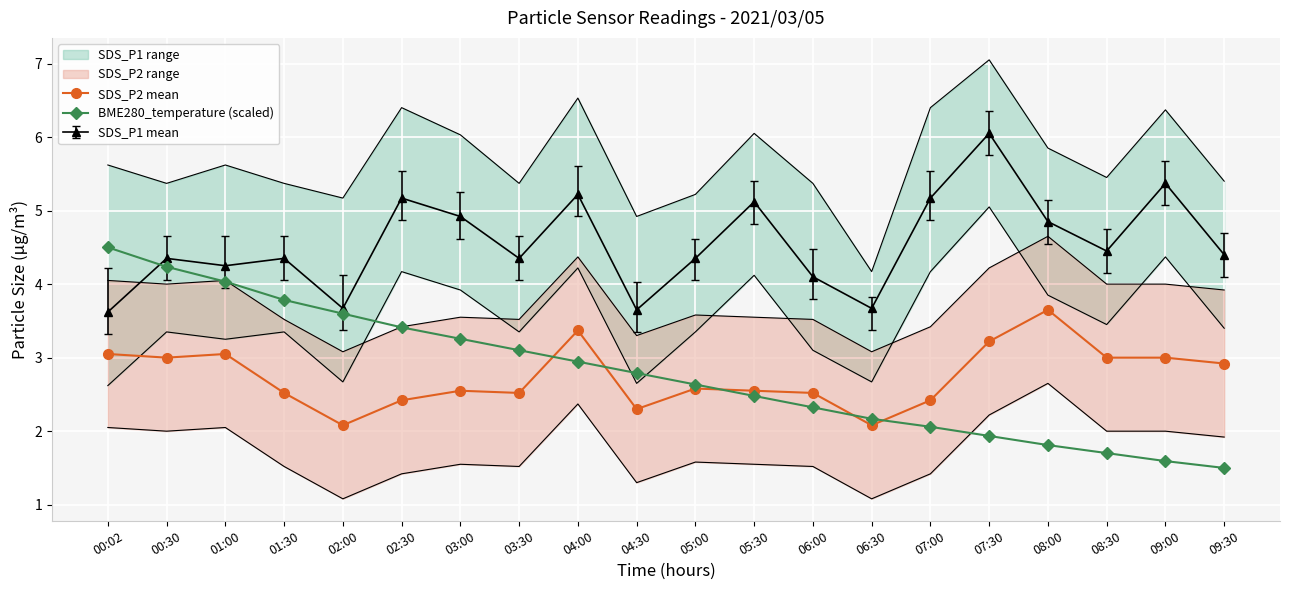

How many intersections are there between BME280_temperature (scaled) and SDS_P2 mean?

5